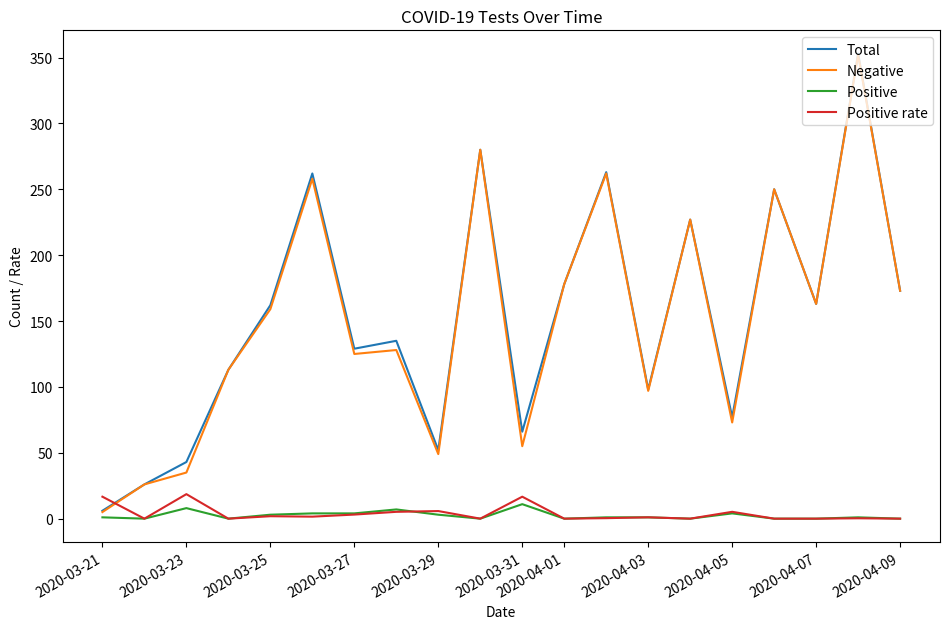

How many intersections are there between Positive rate and Negative?

1